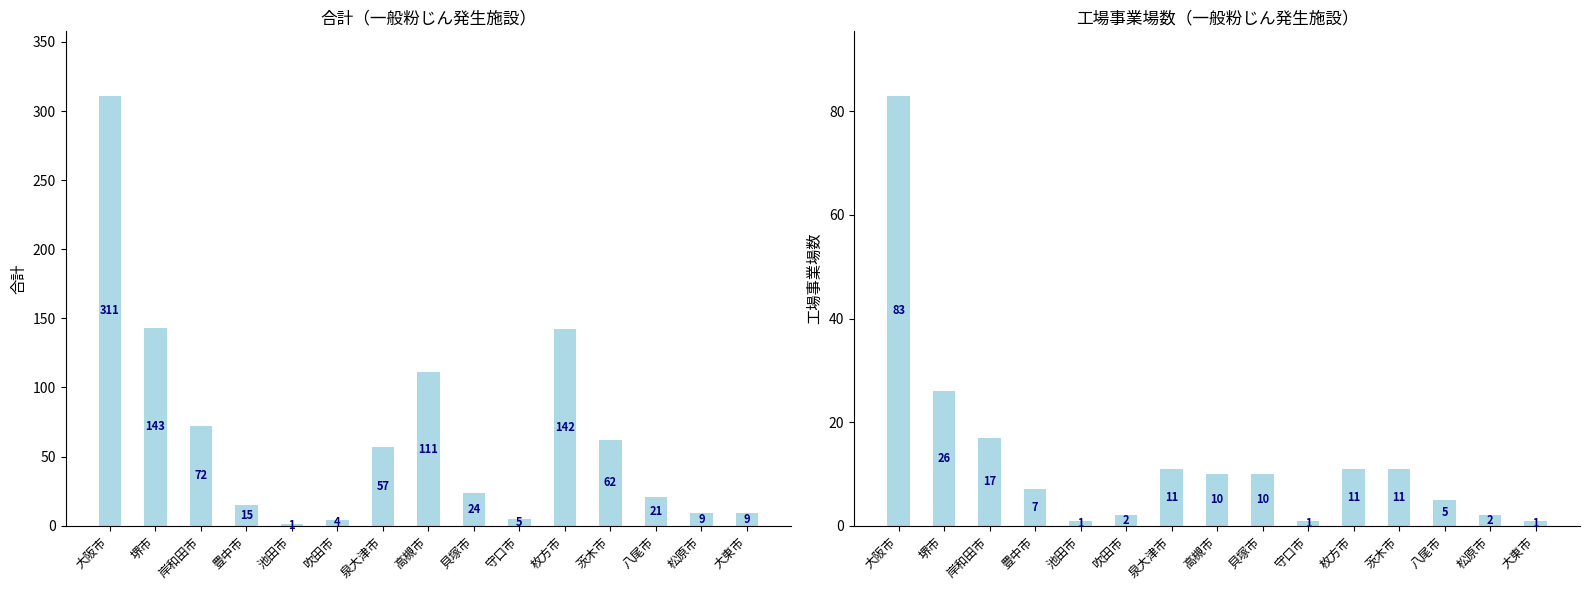

What are all the series names shown in the legend?

合計, 工場事業場数